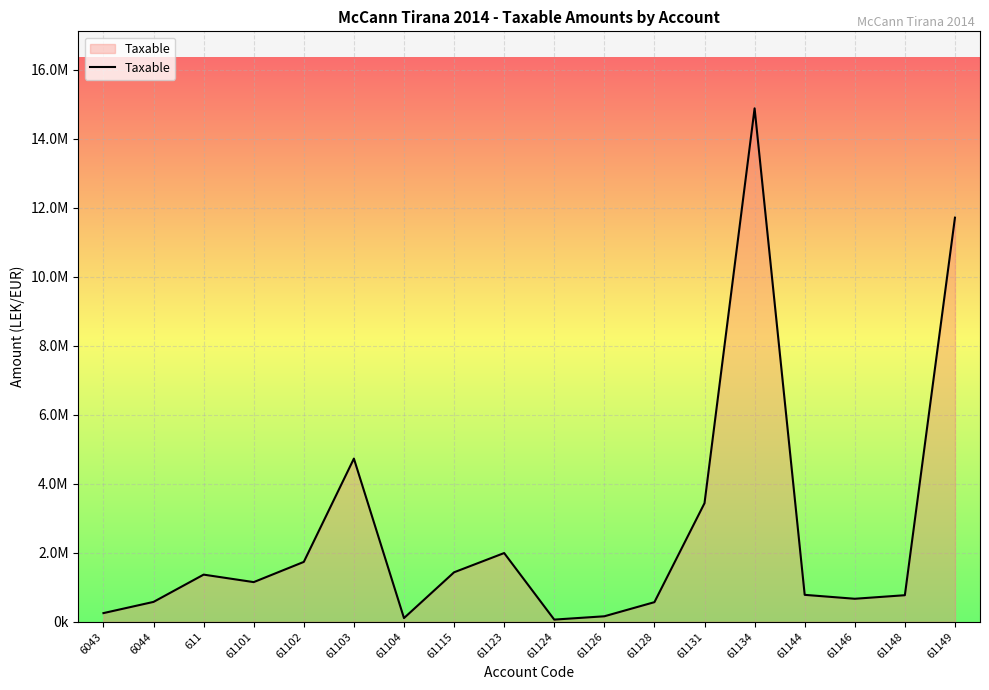

Is this an area chart (filled region under the line)?

Yes